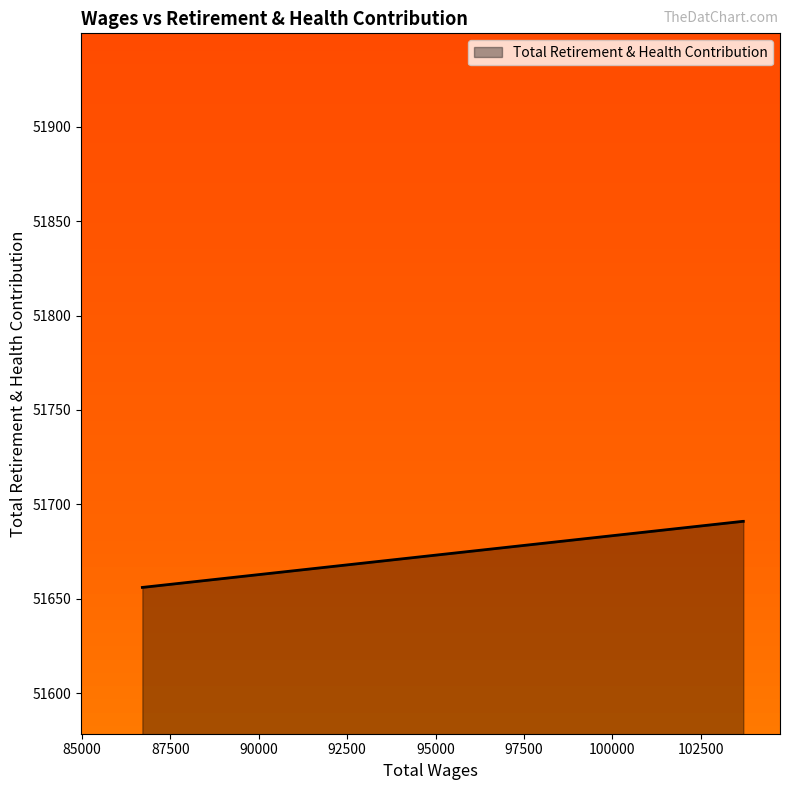

What is the sum of all values?

155038